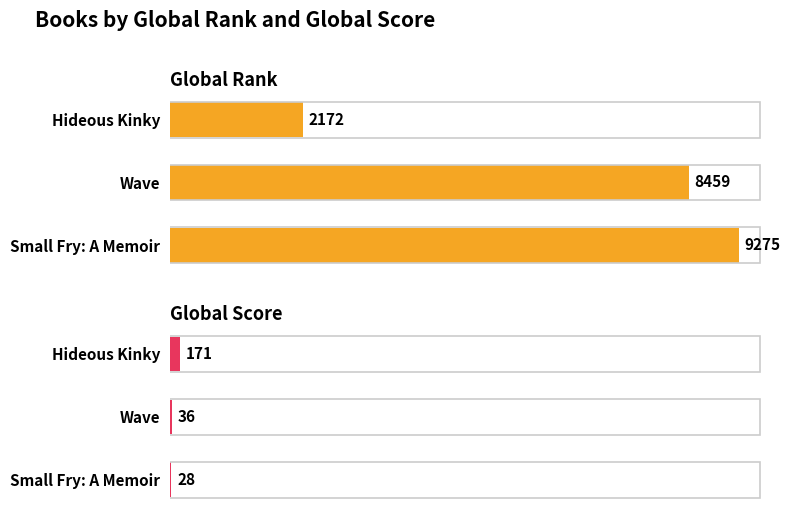

What is the spread (max minus min) of values at Small Fry: A Memoir?

9247